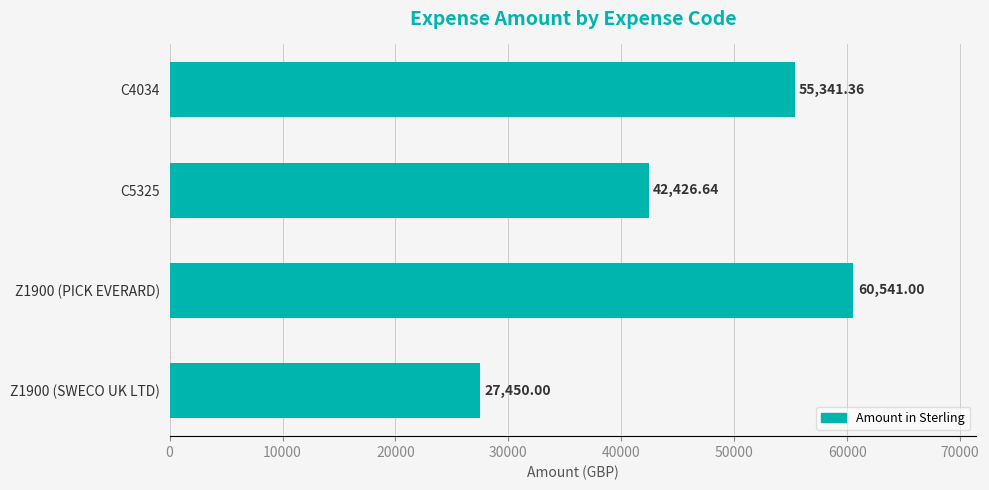

What is the difference between the values at Z1900 (SWECO UK LTD) and C4034?

27891.4